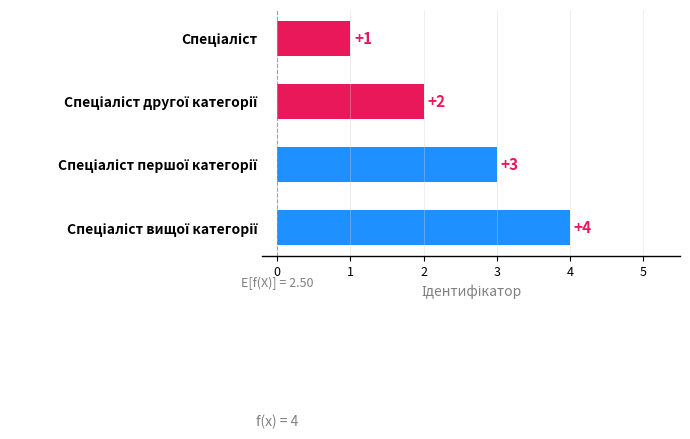

What is the maximum value shown in the chart?

4